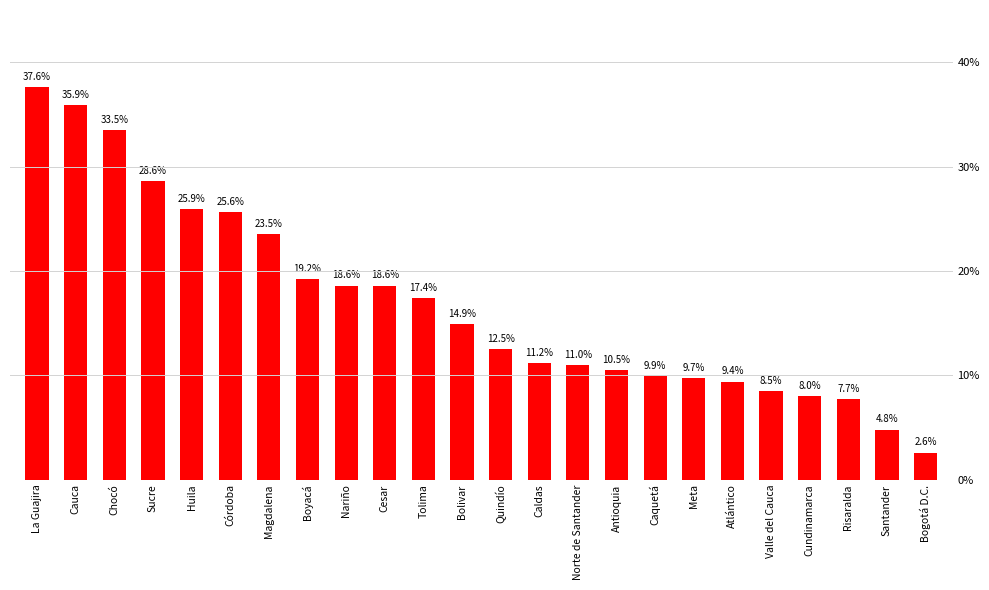

What is the sum of all values?

405.1